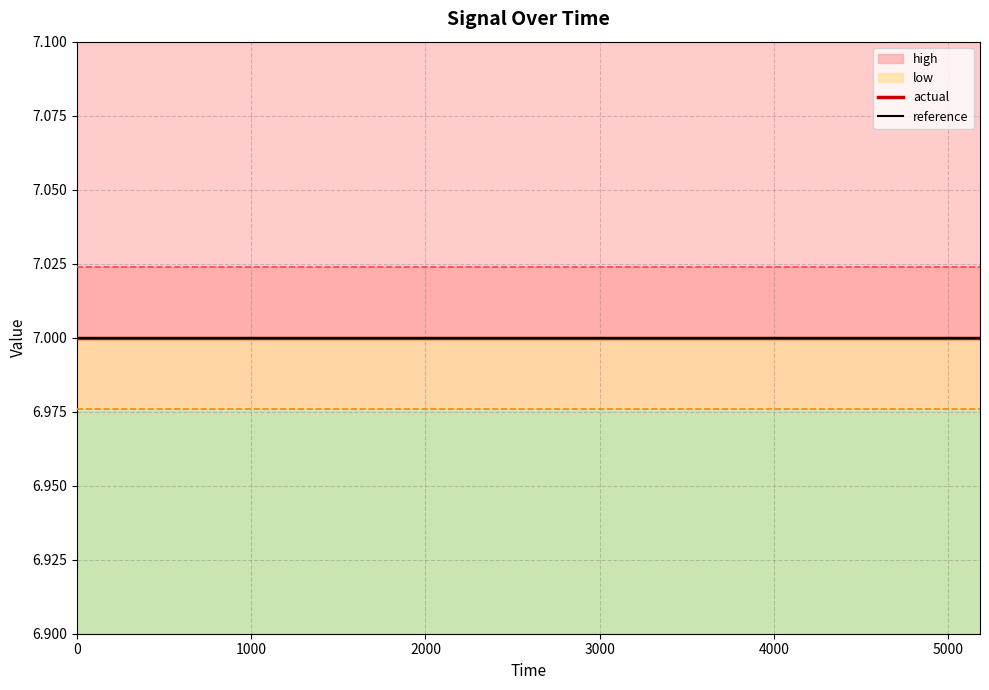

Between 6 and 7, which series saw the biggest shift?

high